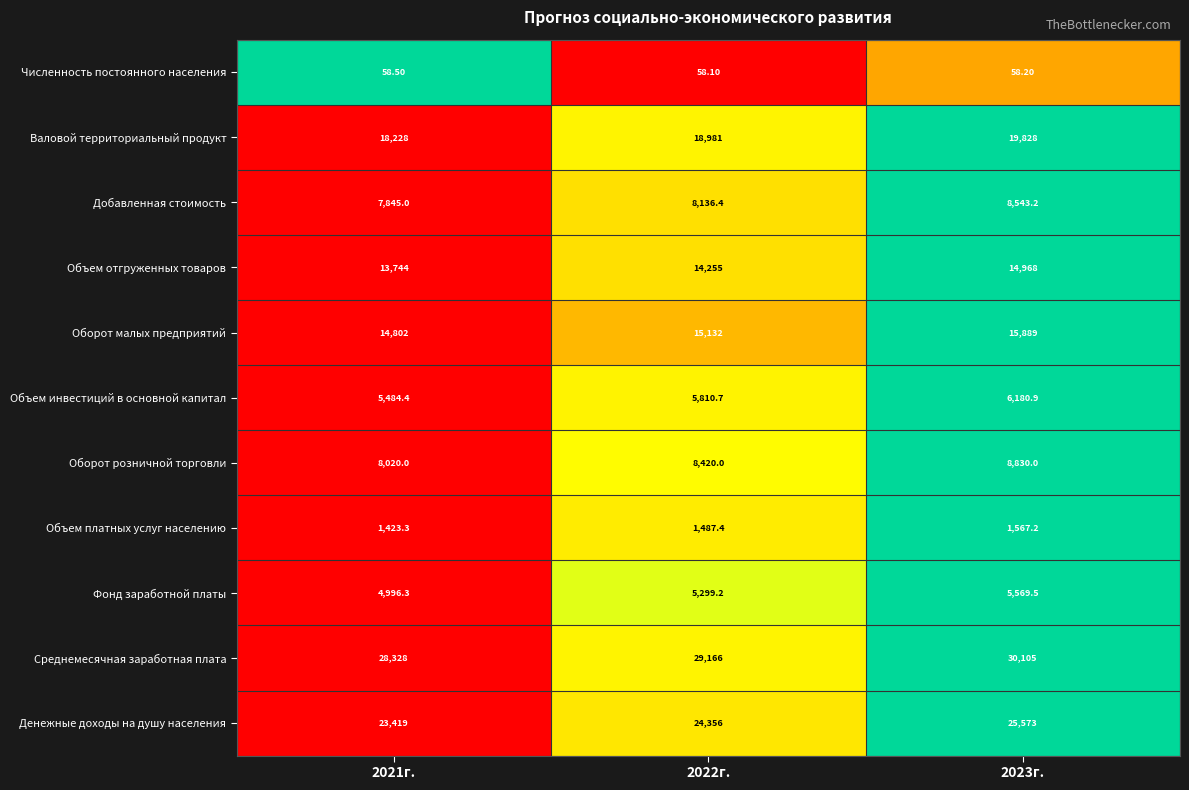

Between 2021г. and 2023г., which series saw the biggest shift?

Денежные доходы на душу населения